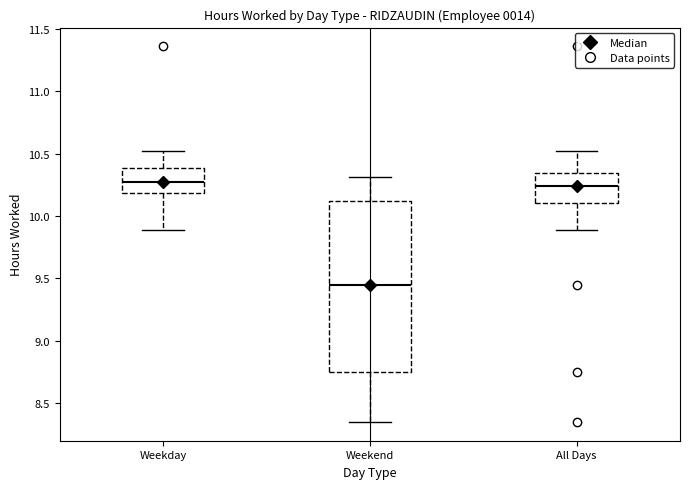

Reading left to right, read every box against the y-axis: the position of its median line, the range the box covers, and the ends of its whiskers. The values are not printed on the chart, so give them approximately, as read against the axis.

Weekday: median 10.25, box 10.20 to 10.40, whiskers 9.90 to 10.50
Weekend: median 9.45, box 8.75 to 10.10, whiskers 8.35 to 10.30
All Days: median 10.25, box 10.10 to 10.35, whiskers 9.90 to 10.50